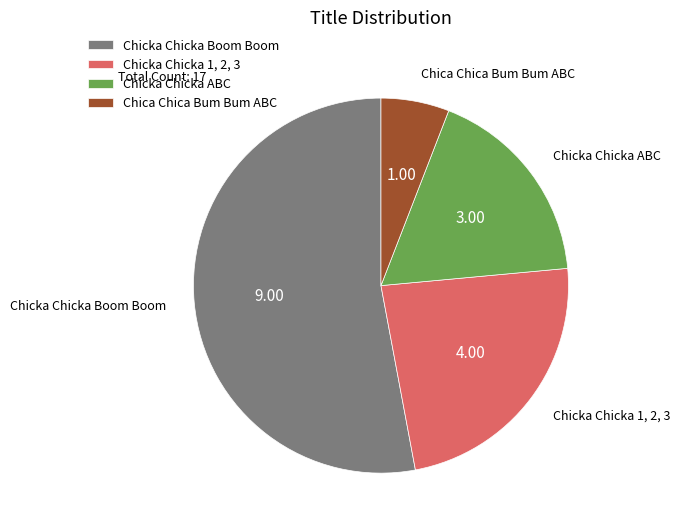

Is there a majority slice in this chart?

Yes